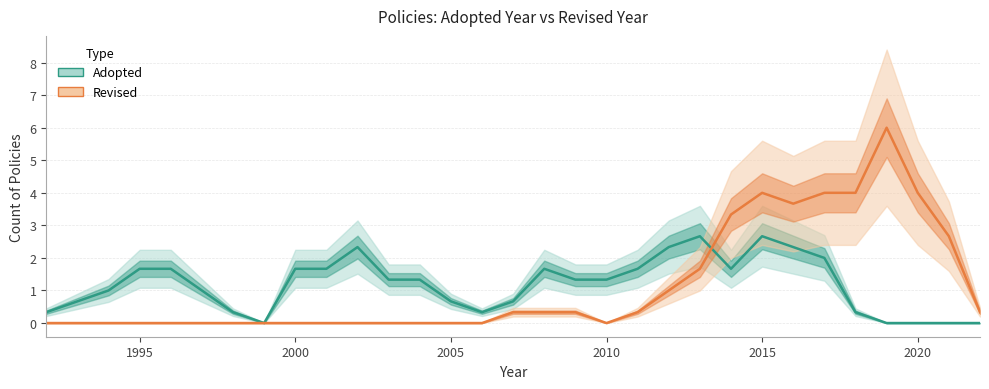

How many series are shown in this chart?

2